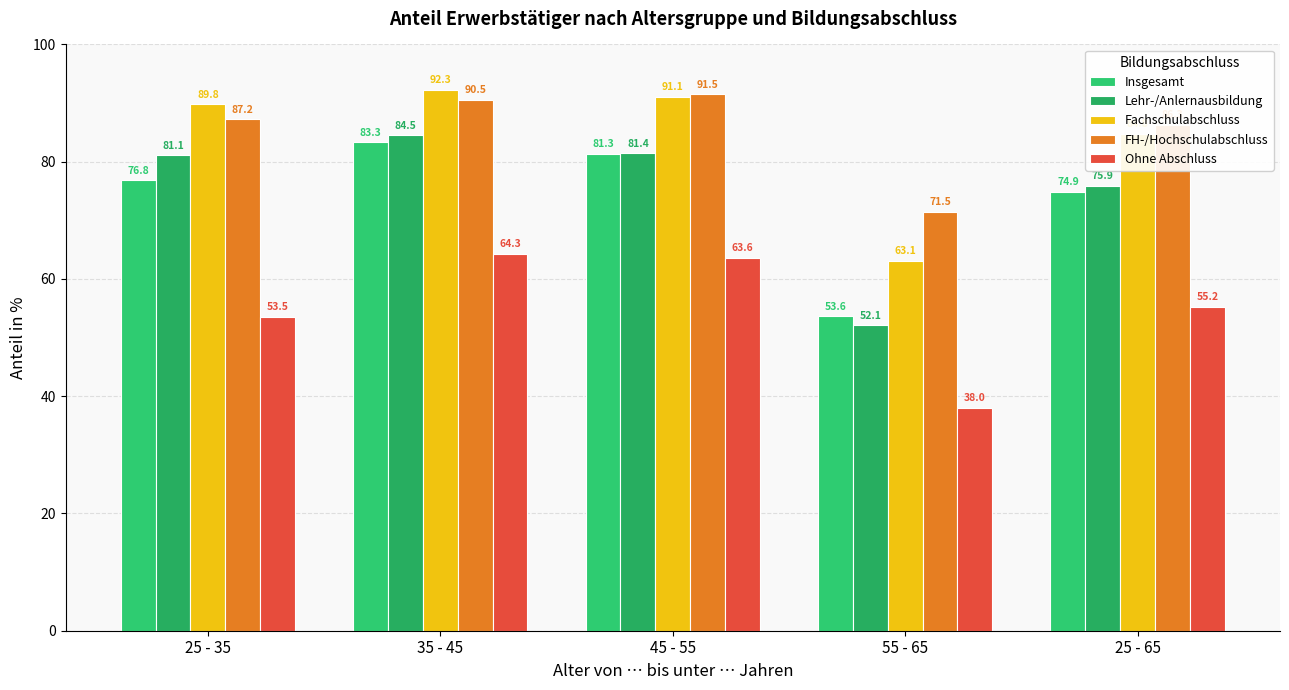

True or false: Insgesamt has a value of 53.6 at 55 - 65.

True